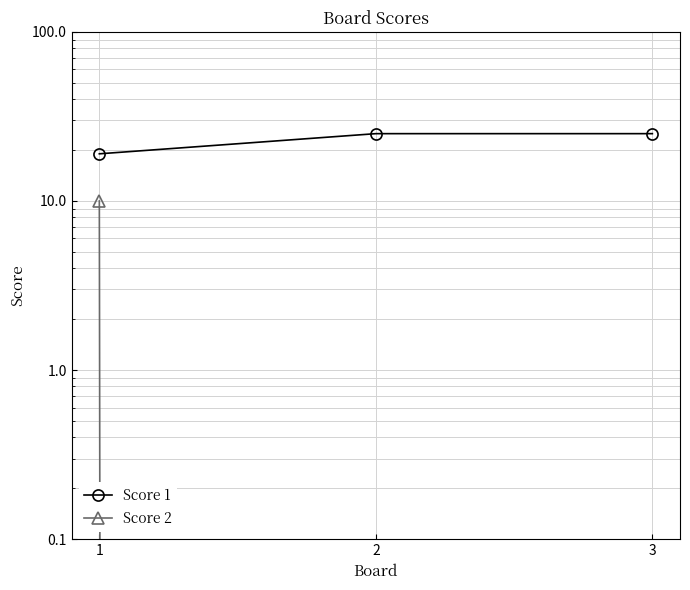

Is it true that Score 2 equals 5 at 1?

False